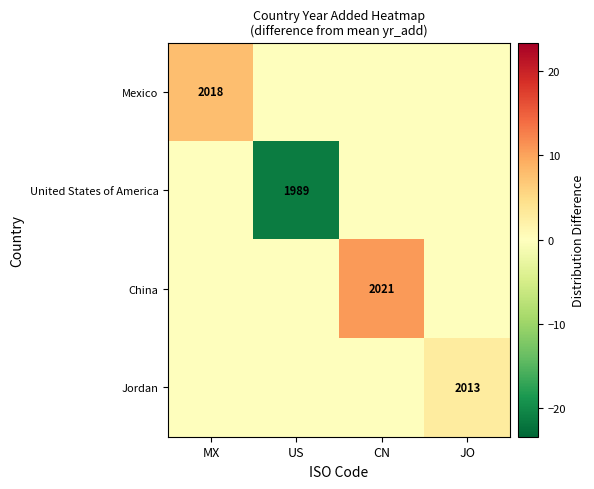

What is the difference between the highest and lowest values at US?

21.2